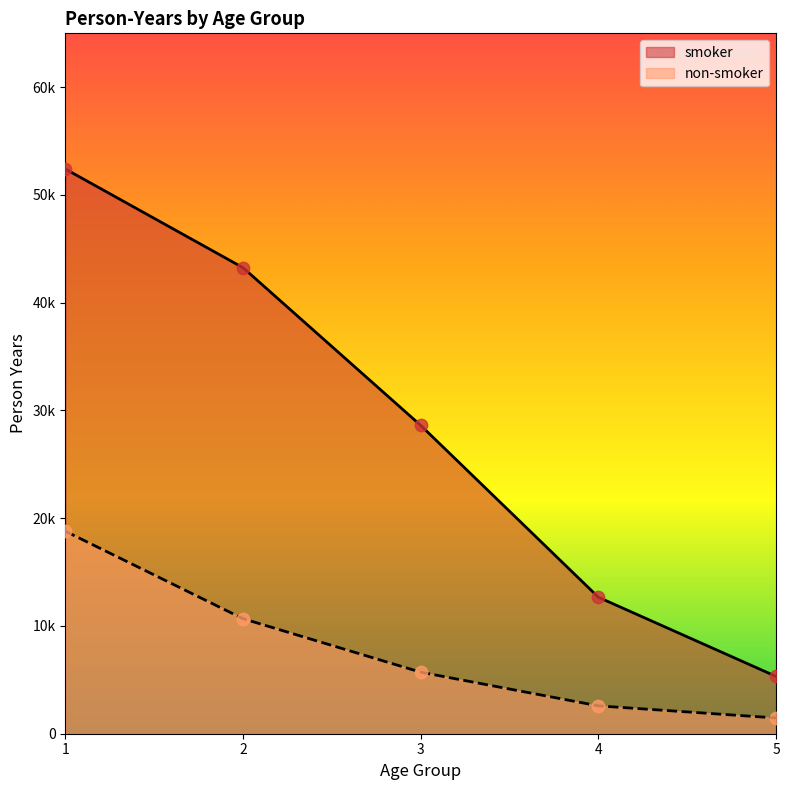

Is the value of smoker_personyears at 5 greater than the value of nonsmoker_personyears at 4?

Yes